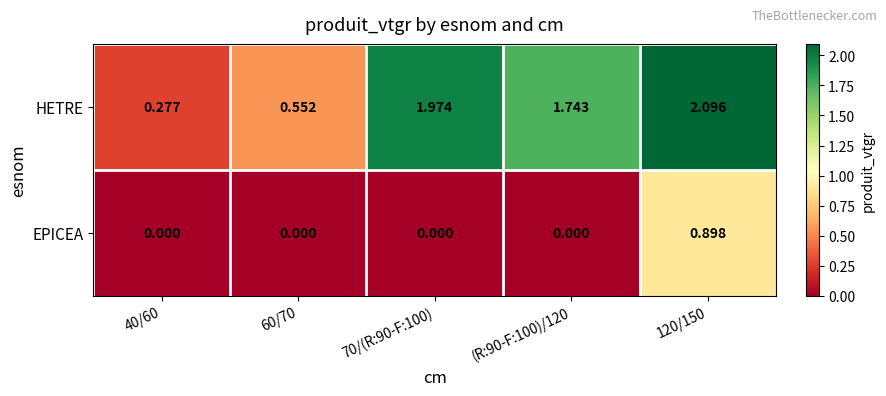

Is the value of HETRE at 40/60 greater than the value of EPICEA at (R:90-F:100)/120?

Yes